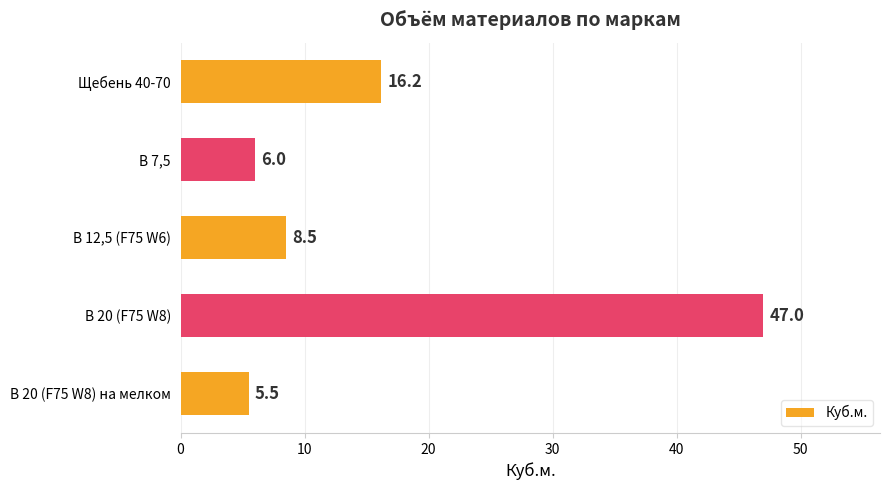

List the labels in order of value, largest first.

В 20 (F75 W8), Щебень 40-70, В 12,5 (F75 W6), В 7,5, В 20 (F75 W8) на мелком